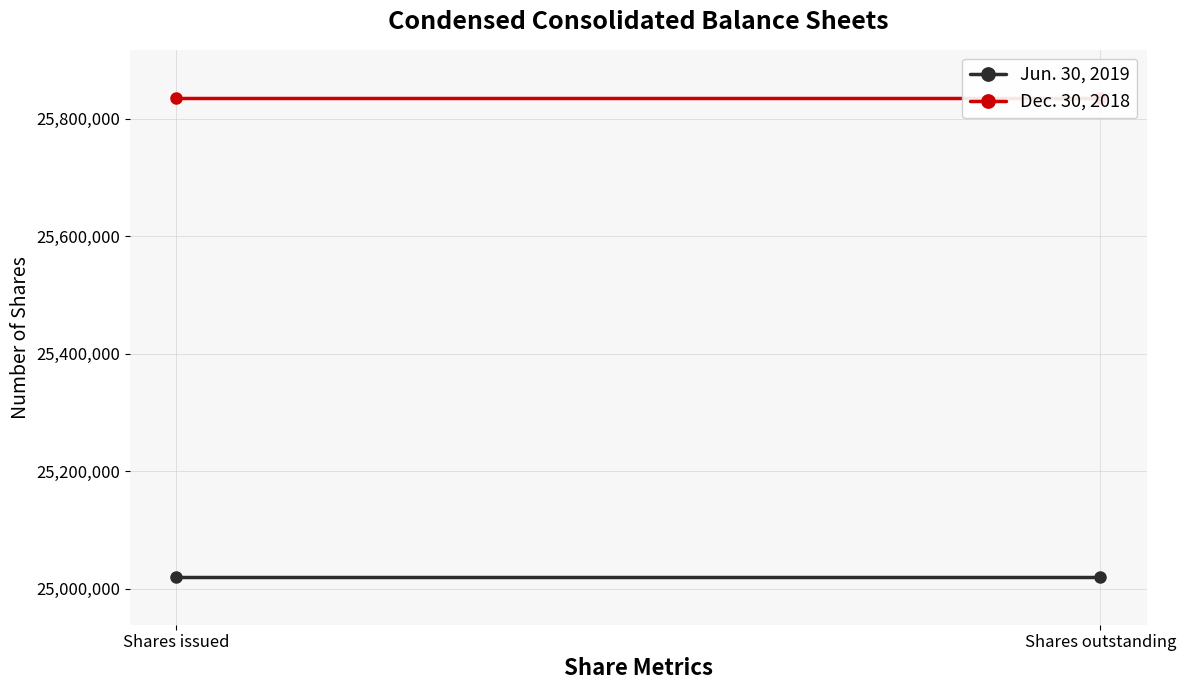

Reading left to right, list all the values displayed in this chart.

Jun. 30, 2019: Shares issued=25019940	Shares outstanding=25019940
Dec. 30, 2018: Shares issued=25835664	Shares outstanding=25835664